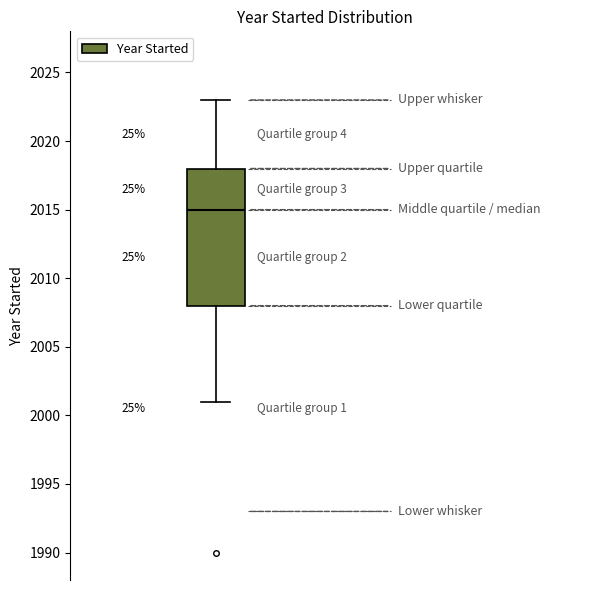

Read this box plot against the y-axis: the position of the median line, the range covered by the box, and the ends of both whiskers. The values are not printed on the chart, so give them approximately, as read against the axis.

median 2015, box 2008 to 2018, whiskers 2001 to 2023